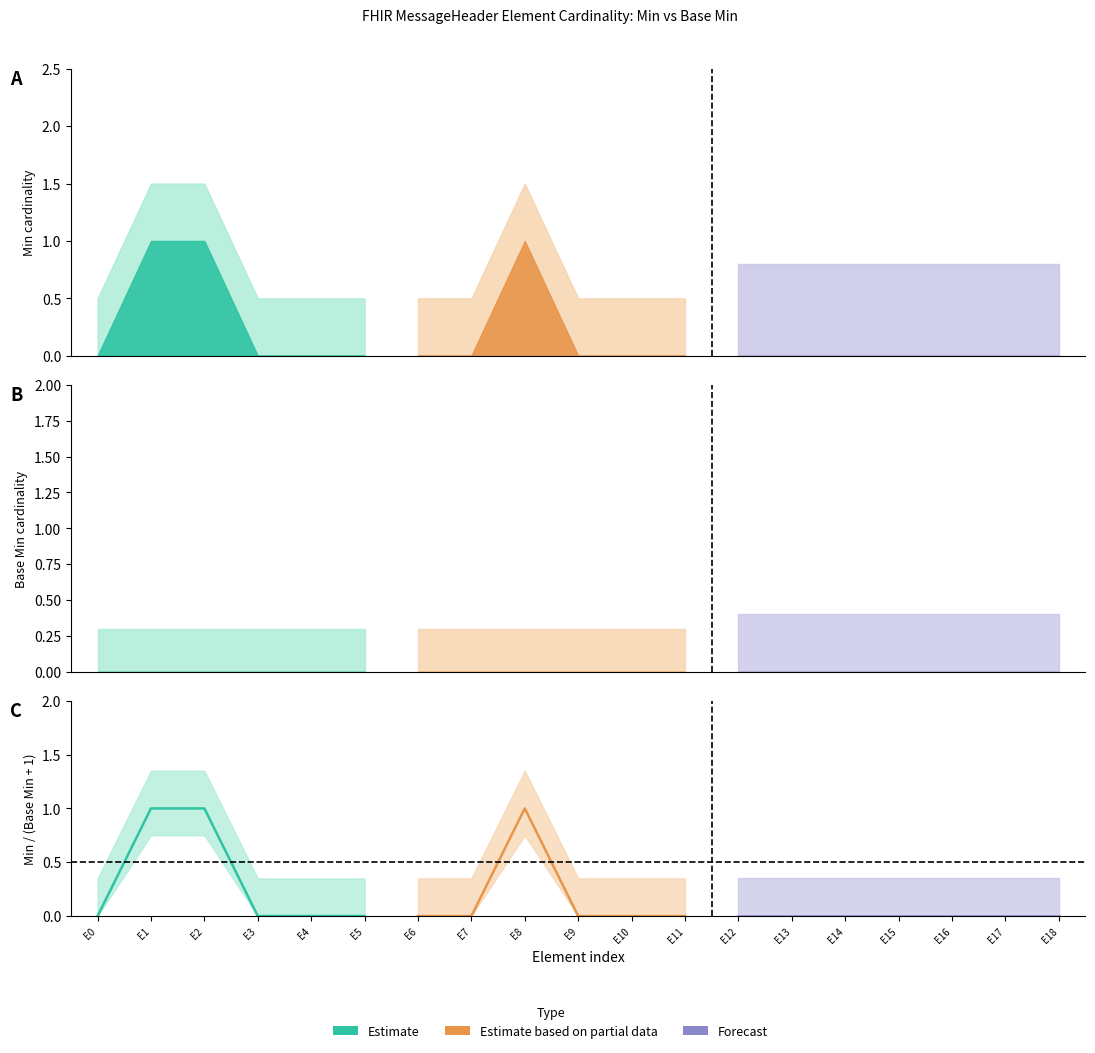

True or false: Base Min and Min intersect in this chart.

False